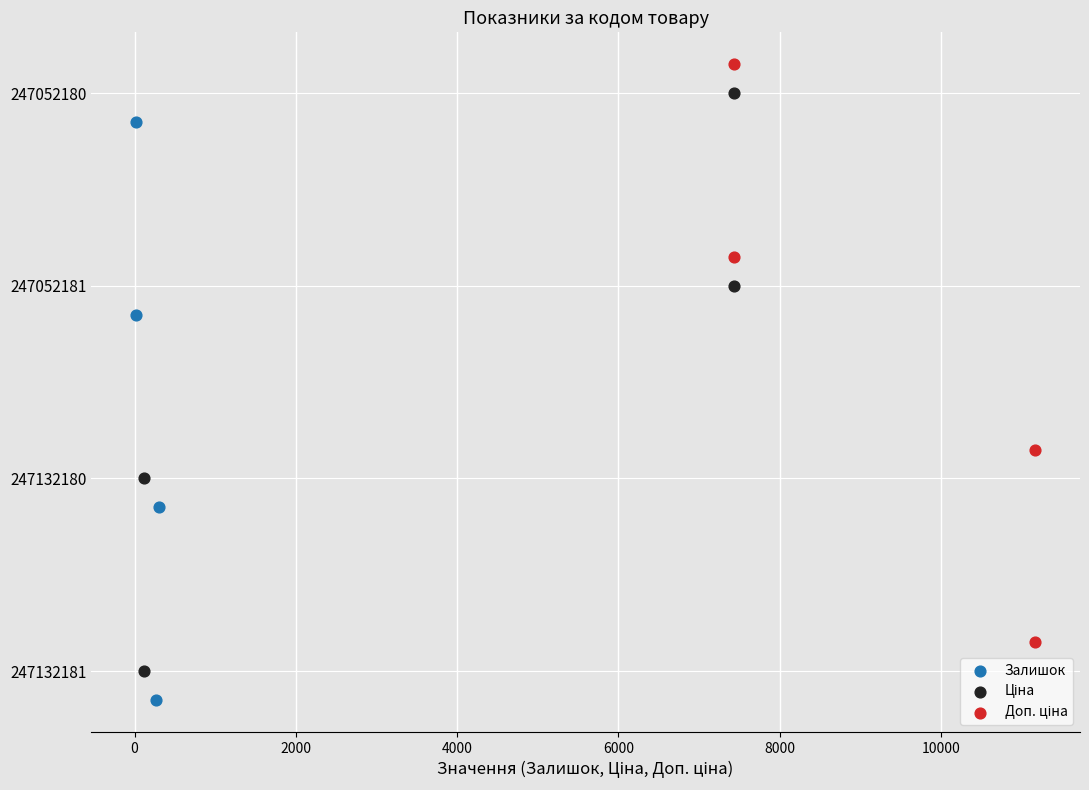

Which series has the widest spread of Y values?

Залишок